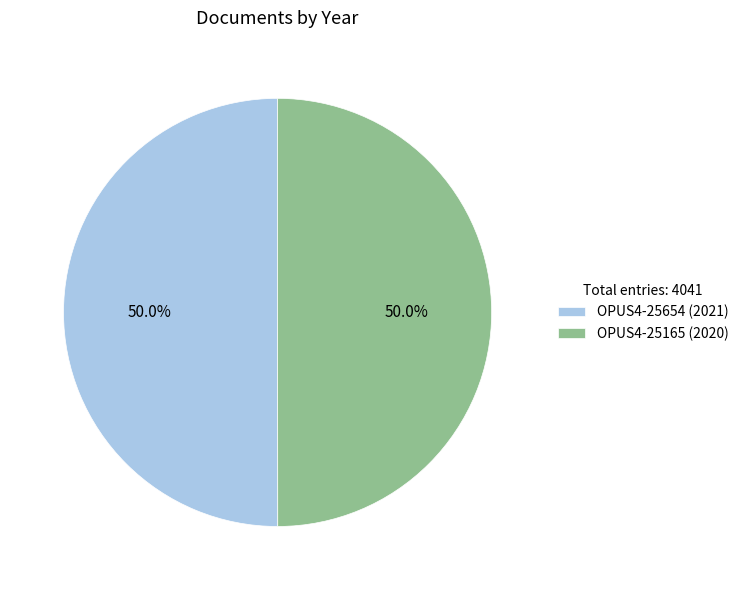

How much of the chart is everything except OPUS4-25165 (2020)?

50.0%